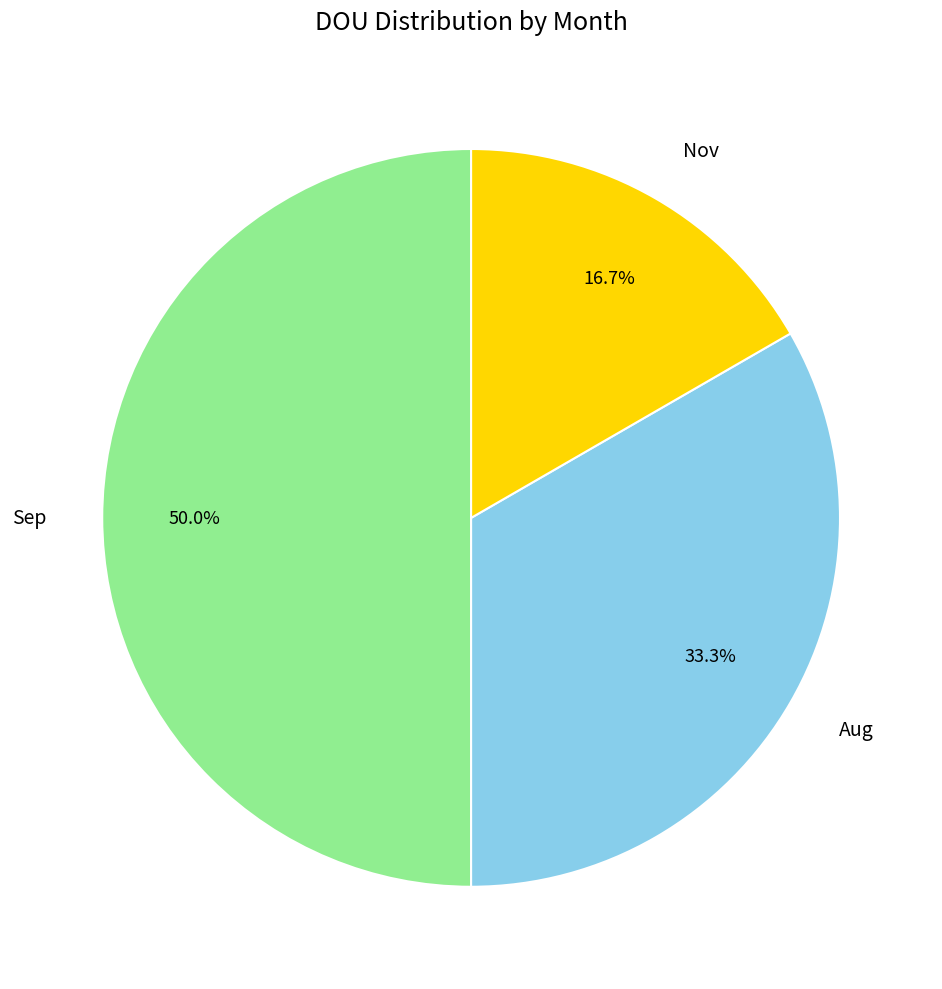

Approximately how many times larger is the value at Sep compared to Nov?

3.0